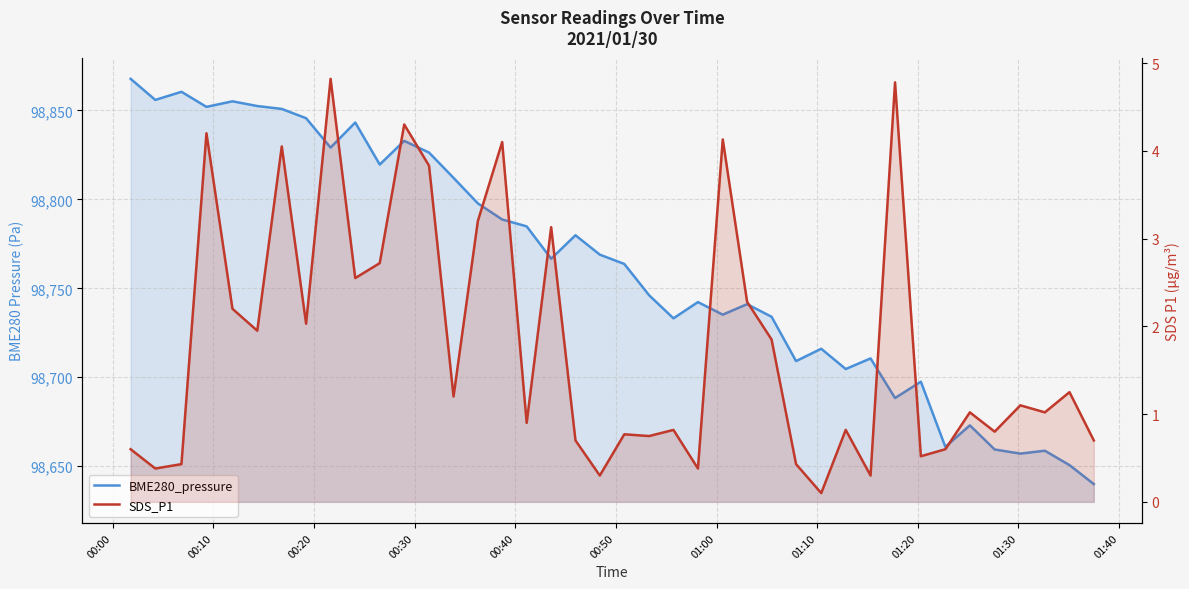

How many data points does each series have?

40